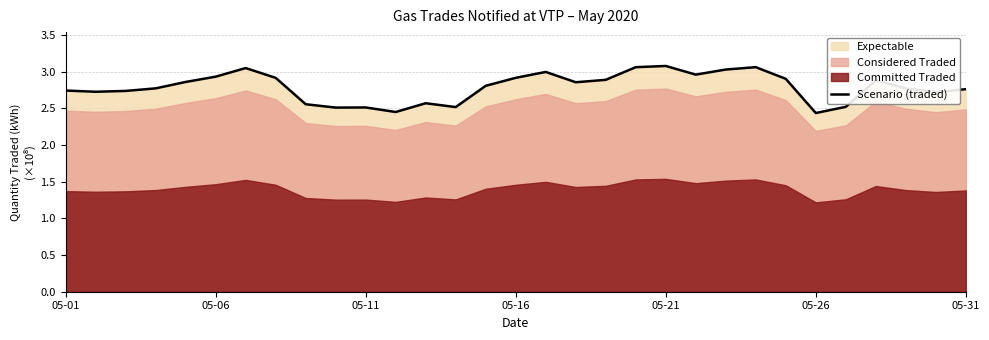

The value of Scenario (traded) at 05-11 is 1.7. True or false?

False